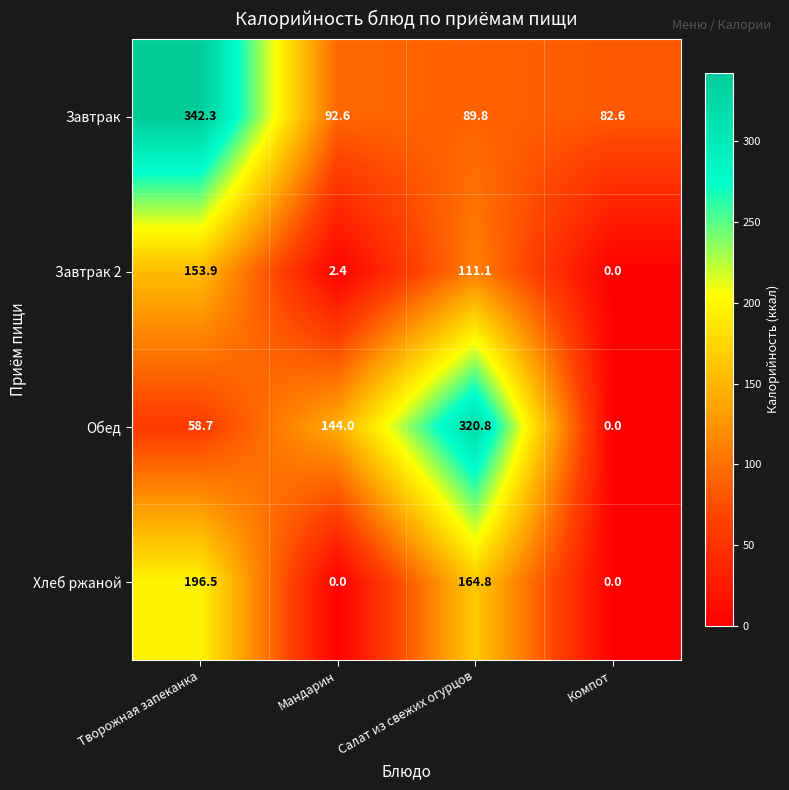

Which category has the highest value in the Завтрак 2 series?

Творожная запеканка